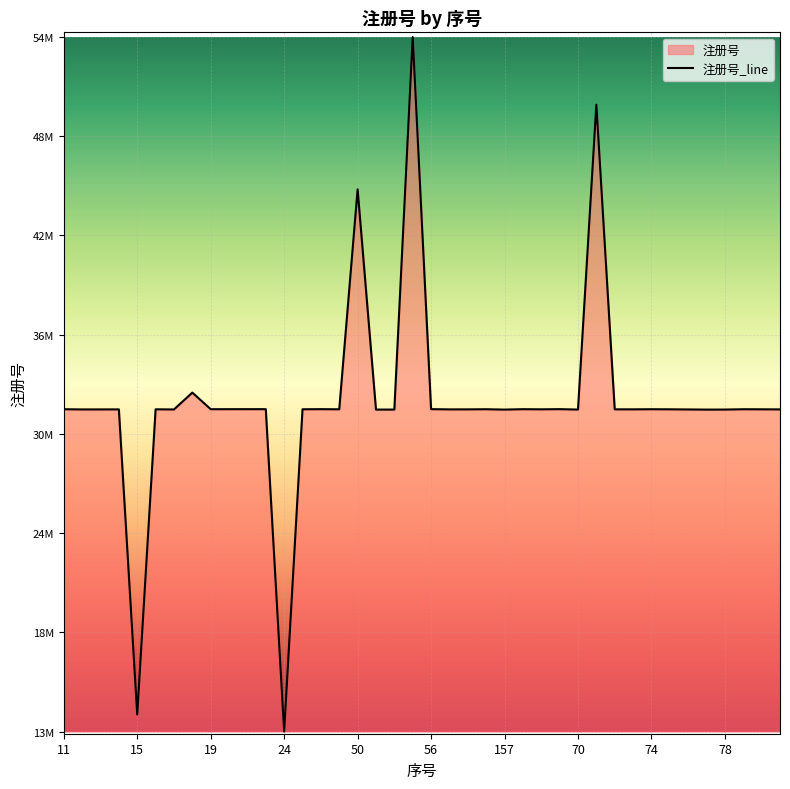

What is the ratio of the value at 30 to the value at 39?

1.0